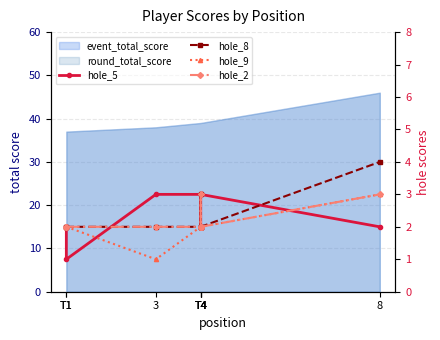

What is the difference between the highest and lowest values at T4?

1